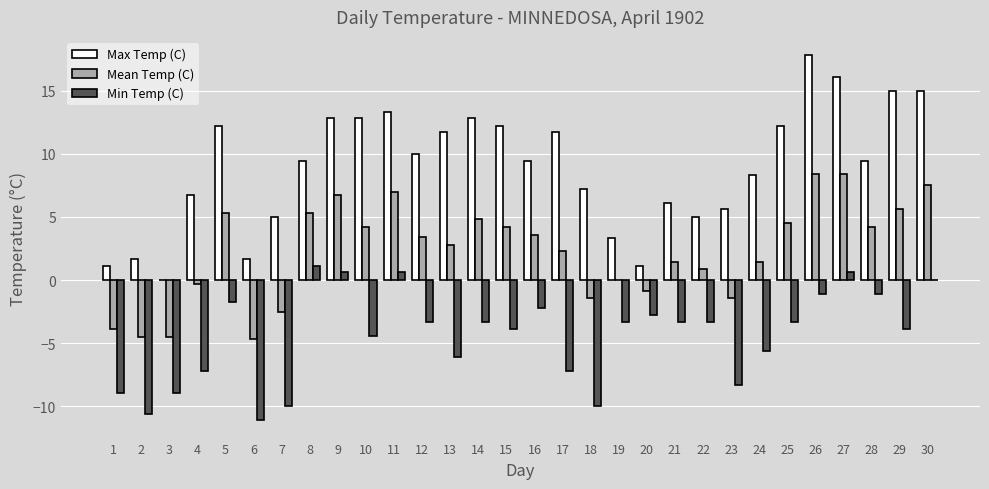

What is the approximate value of Mean Temp (C) at 14?

4.8